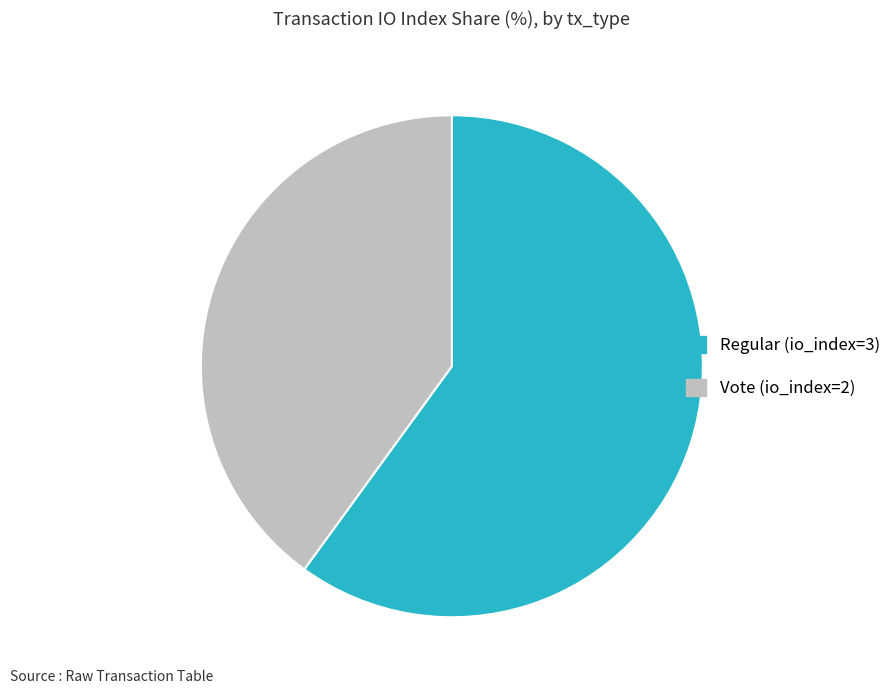

Is it true that Vote (io_index=2) is 40% of the pie?

True